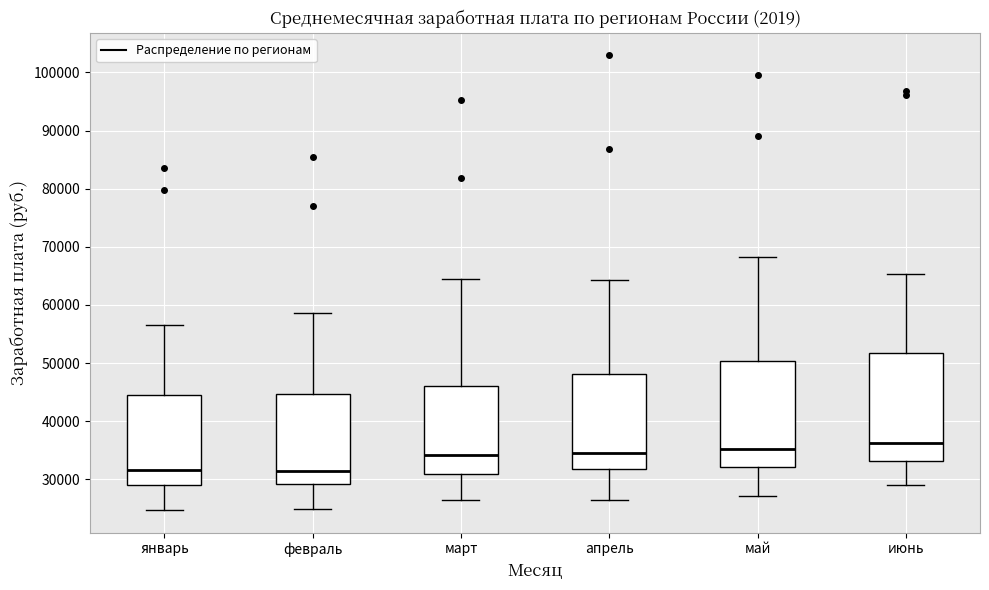

Reading left to right, transcribe this box plot: for each box, give where its median line is, the range the box spans, and where its two whiskers end, as read against the y-axis. The values are not printed on the chart, so give them approximately, as read against the axis.

январь: median 32000, box 29000 to 45000, whiskers 25000 to 57000
февраль: median 31000, box 29000 to 45000, whiskers 25000 to 59000
март: median 34000, box 31000 to 46000, whiskers 26000 to 64000
апрель: median 34000, box 32000 to 48000, whiskers 26000 to 64000
май: median 35000, box 32000 to 50000, whiskers 27000 to 68000
июнь: median 36000, box 33000 to 52000, whiskers 29000 to 65000